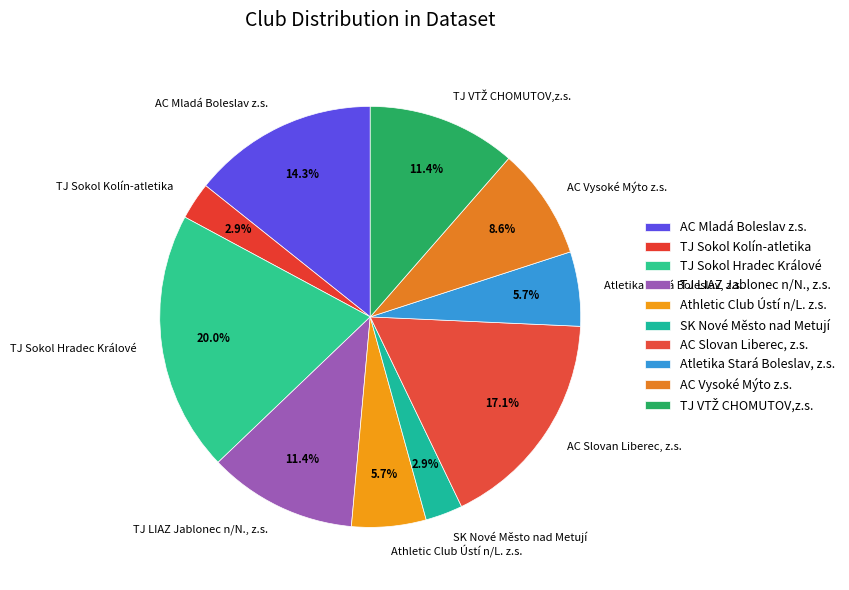

Which has a higher value, Atletika Stará Boleslav, z.s. or TJ Sokol Hradec Králové?

TJ Sokol Hradec Králové